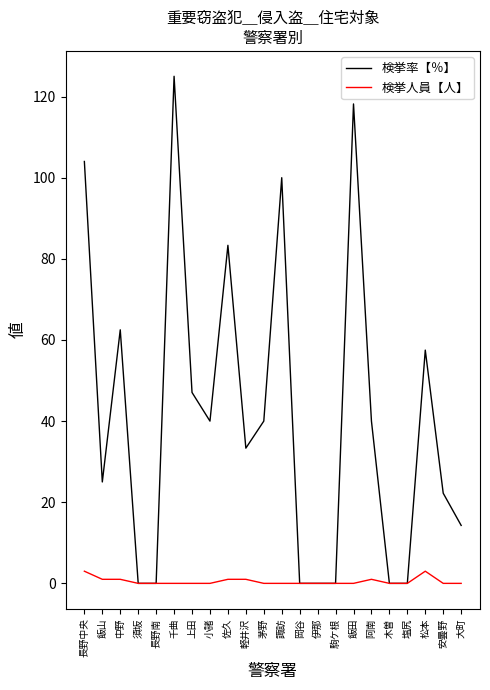

What is the average value of the 検挙人員【人】 series?

0.5